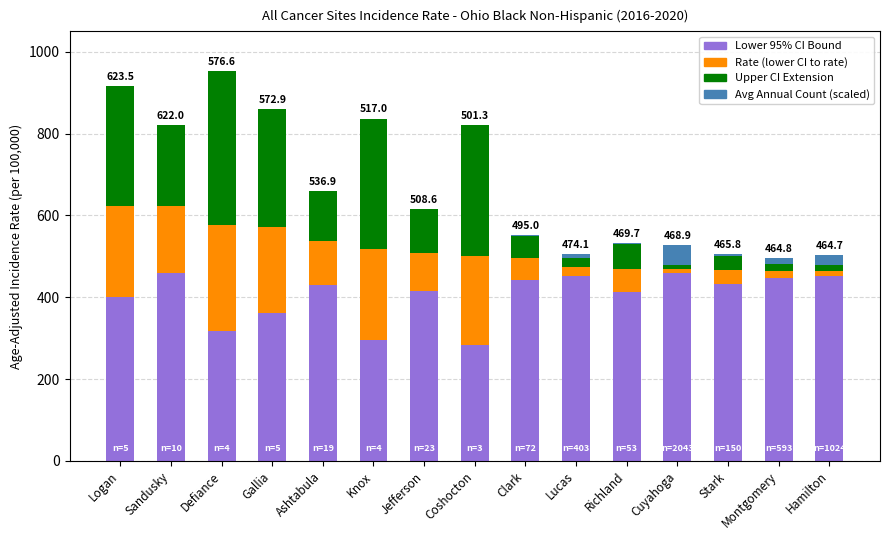

What position from the right is Jefferson?

9